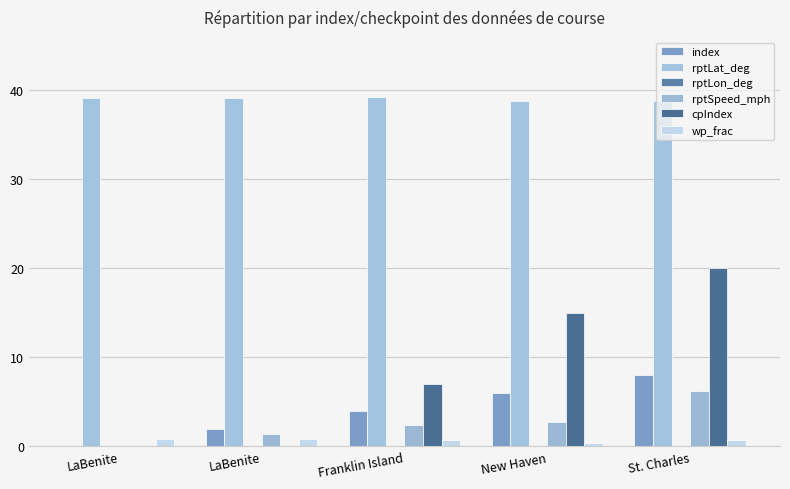

What are all the series names shown in the legend?

index, rptLat_deg, rptLon_deg, rptSpeed_mph, cpIndex, wp_frac